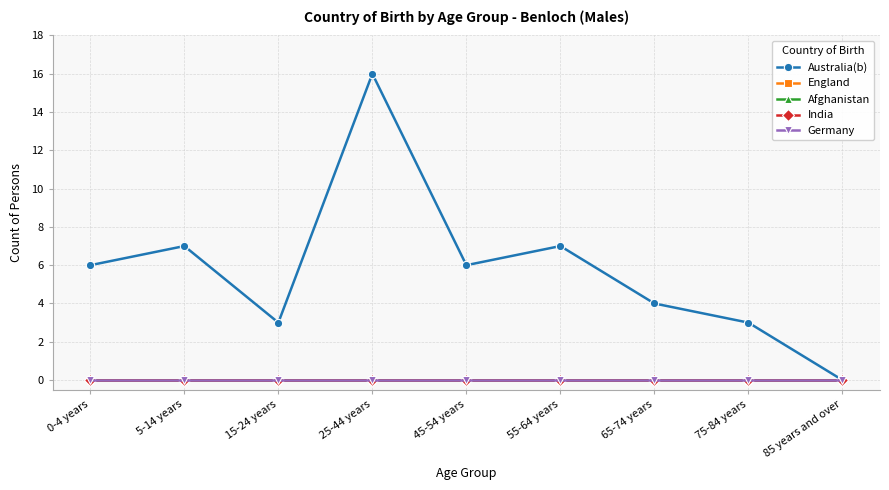

How many lines are shown in the chart?

5